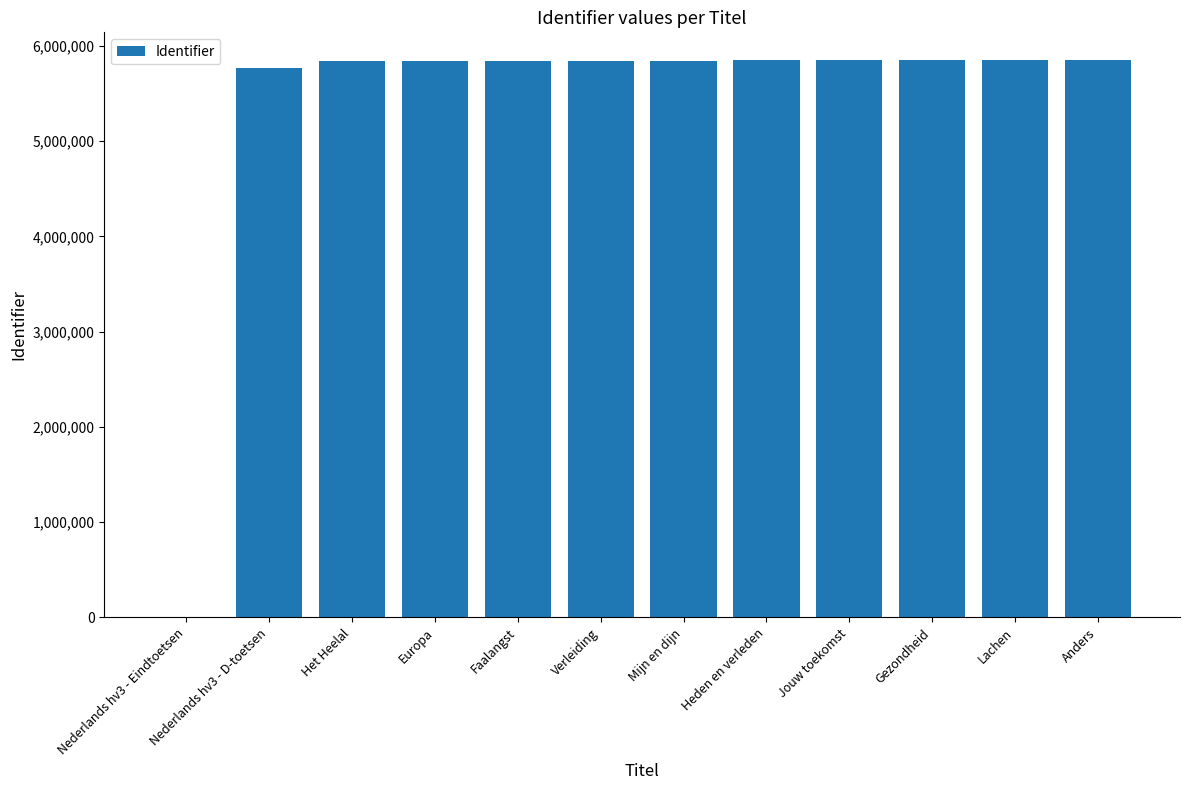

What is the change in value from Nederlands hv3 - D-toetsen to Jouw toekomst?

+80277